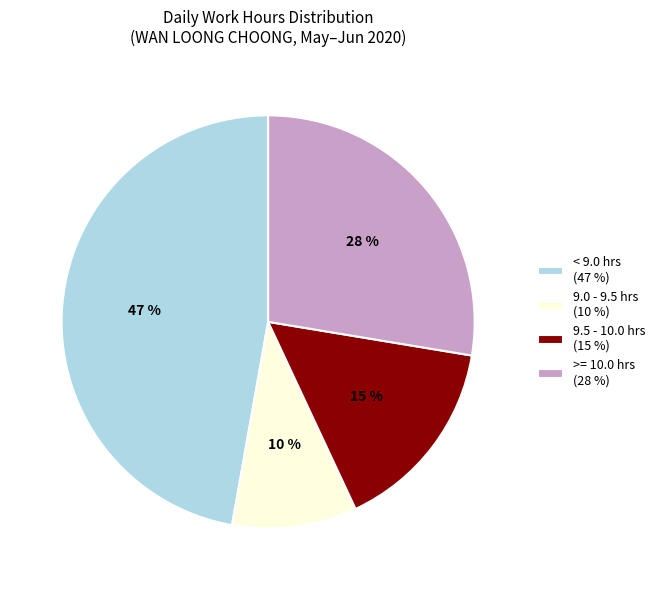

What is the smallest slice in the pie chart?

9.0 - 9.5 hrs (10 %)